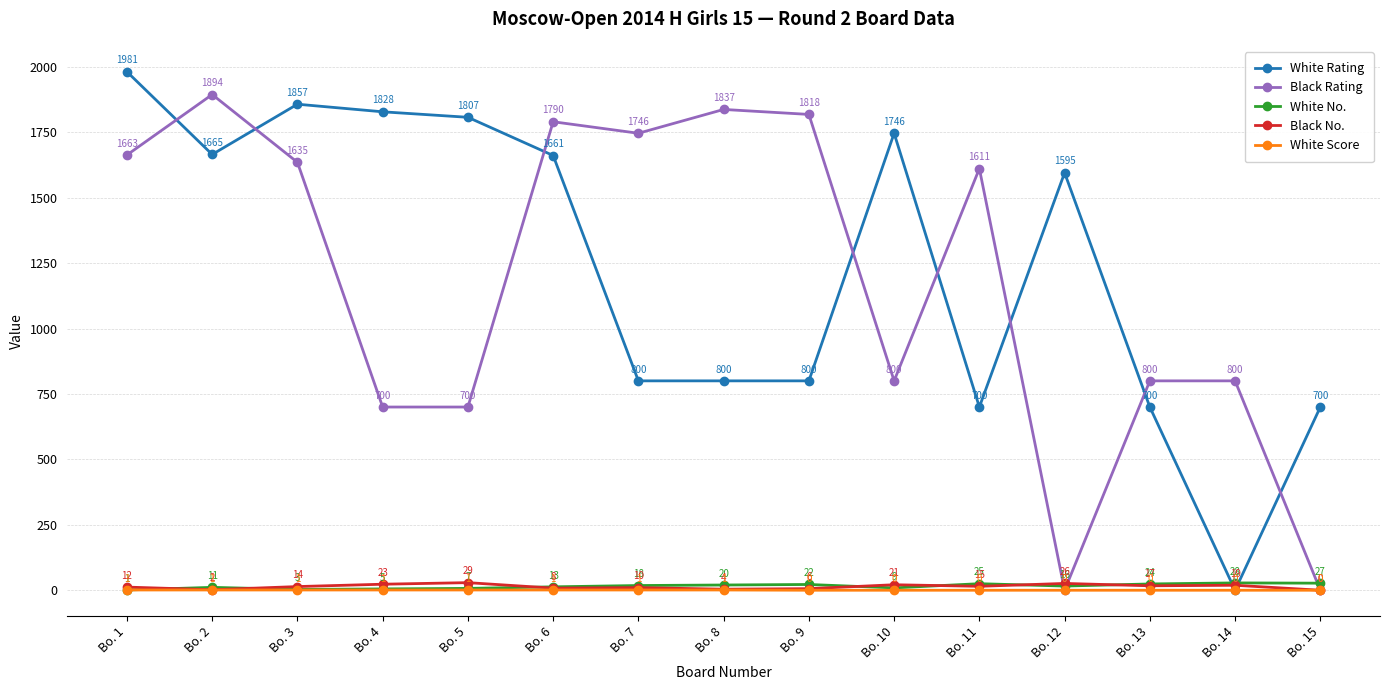

What is the value of the Black Rating point at the 1st from the left?

1663